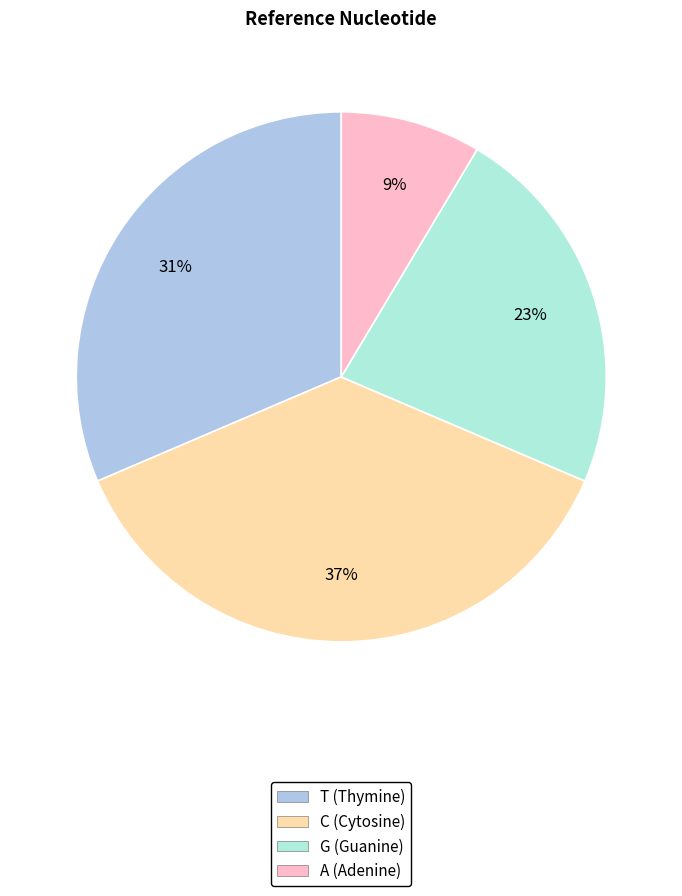

To the nearest percent, what is the average slice percentage?

25%